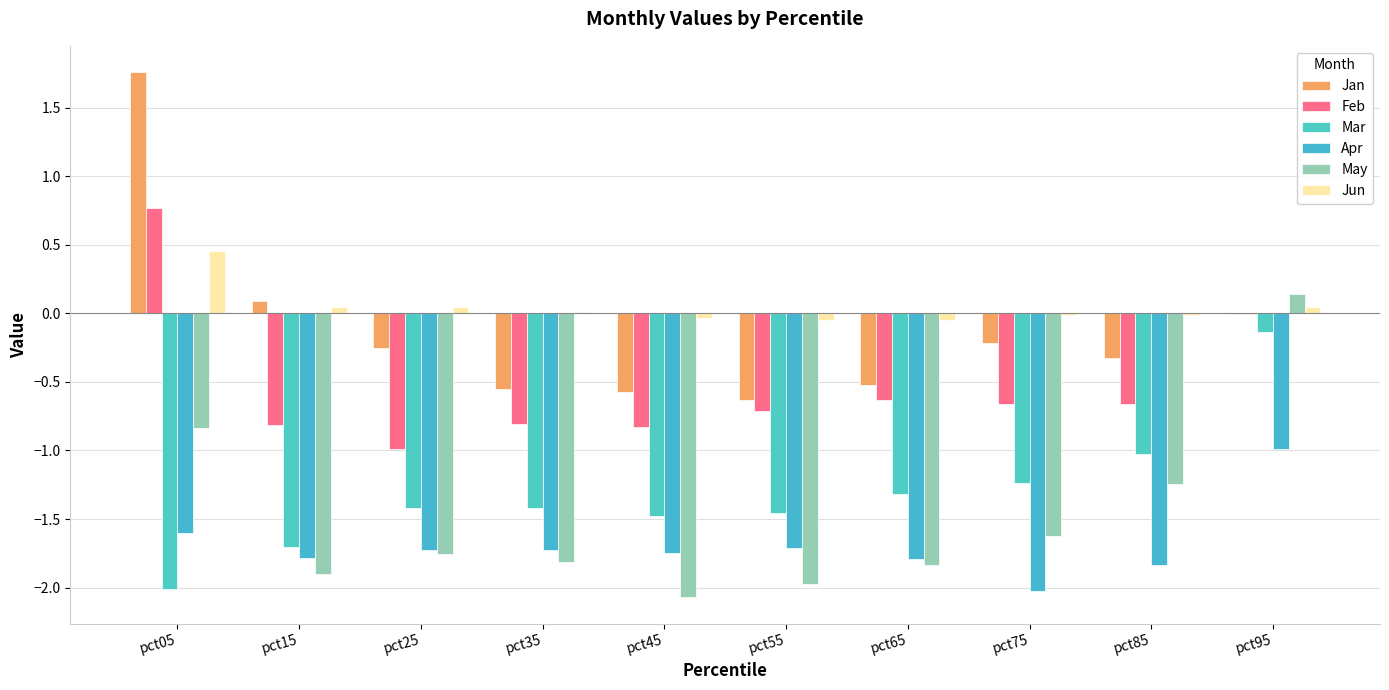

What is the value of the Mar bar at the 3rd from the left?

-1.4